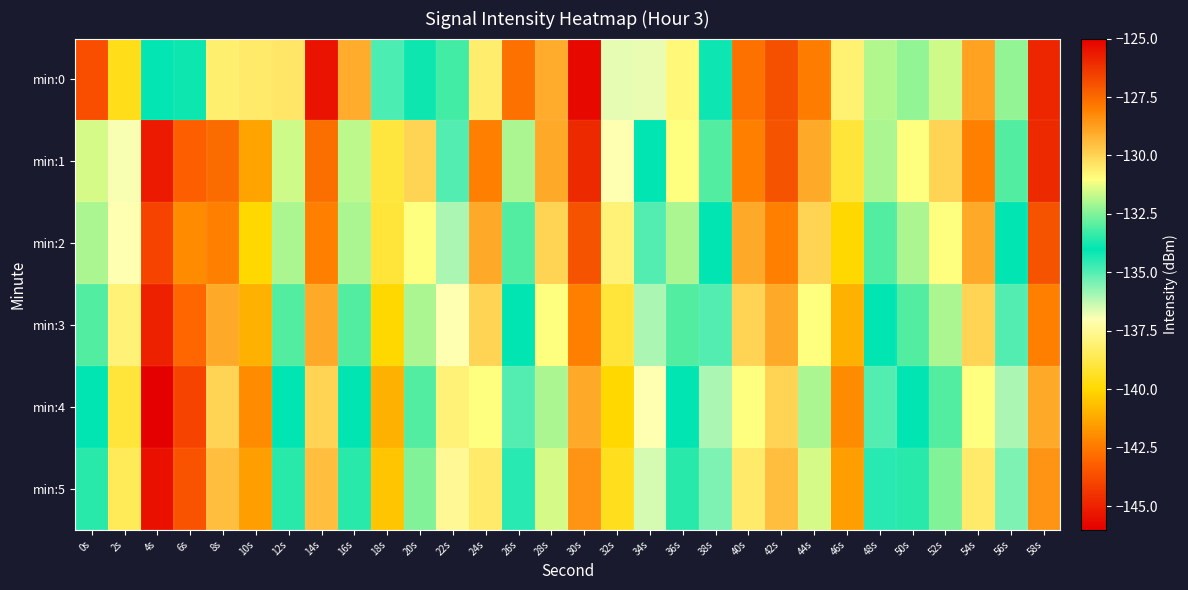

At 14s, list the series in order from smallest to largest.

min:0, min:4, min:5, min:3, min:2, min:1